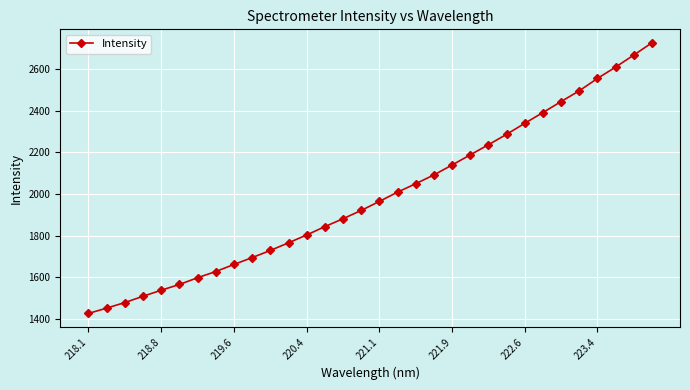

True or false: there are more than 2 points higher than both neighbors.

False